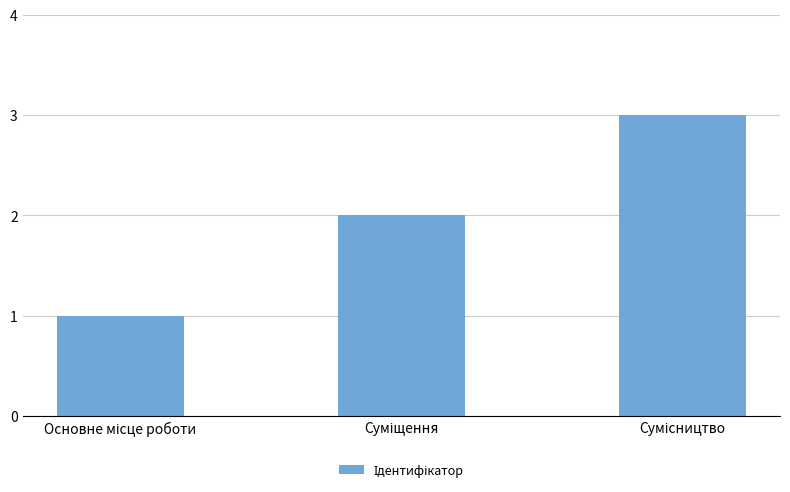

What is the sum of all values?

6